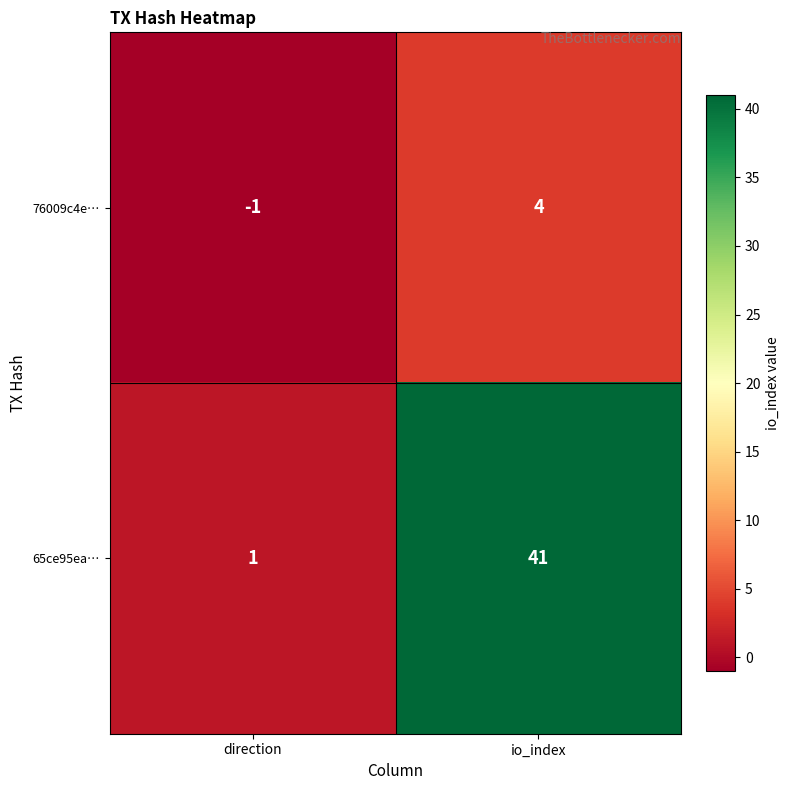

Rank the series by their average value, from lowest to highest.

76009c4e…, 65ce95ea…